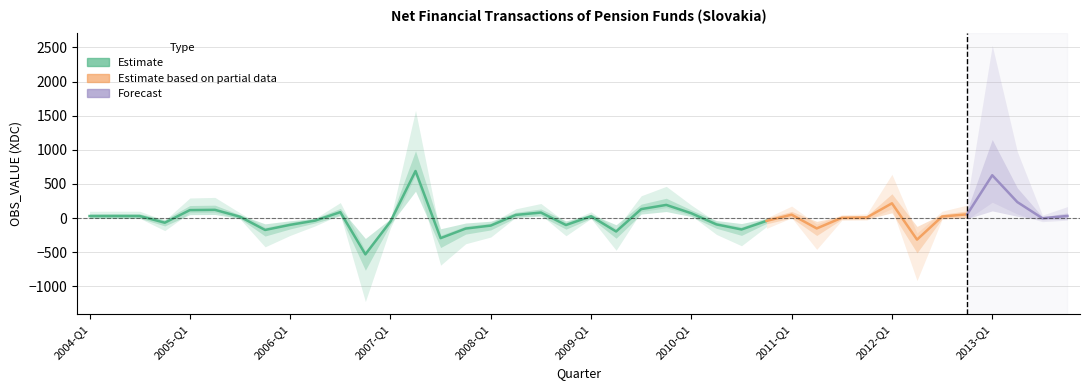

The value at 2004-Q4 is -35.7. True or false?

False